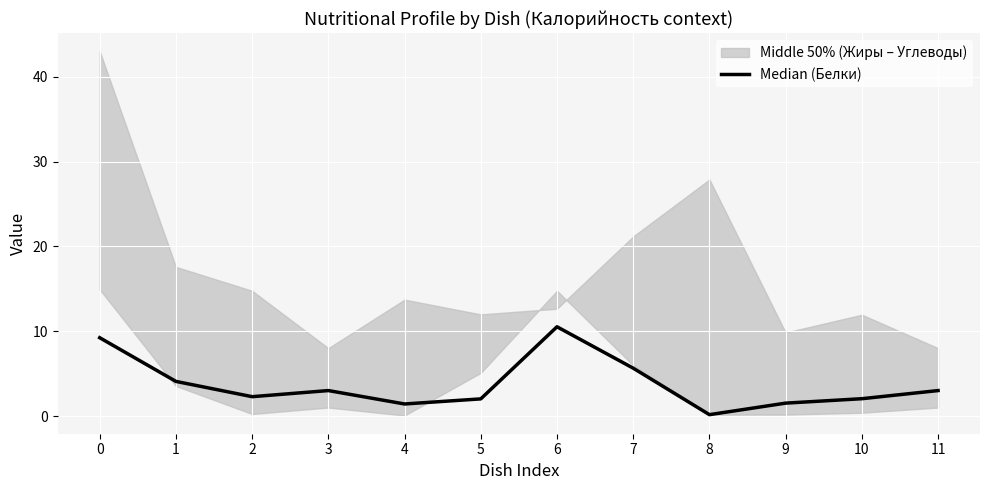

How many categories are shown in the chart?

12